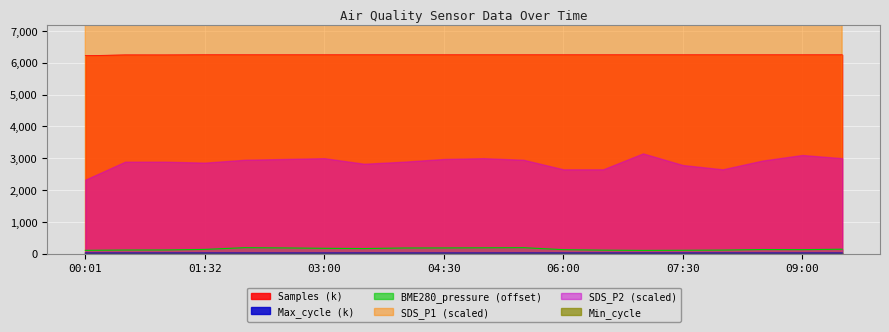

In Max_cycle, how many points are lower than both neighbors (excluding endpoints)?

7